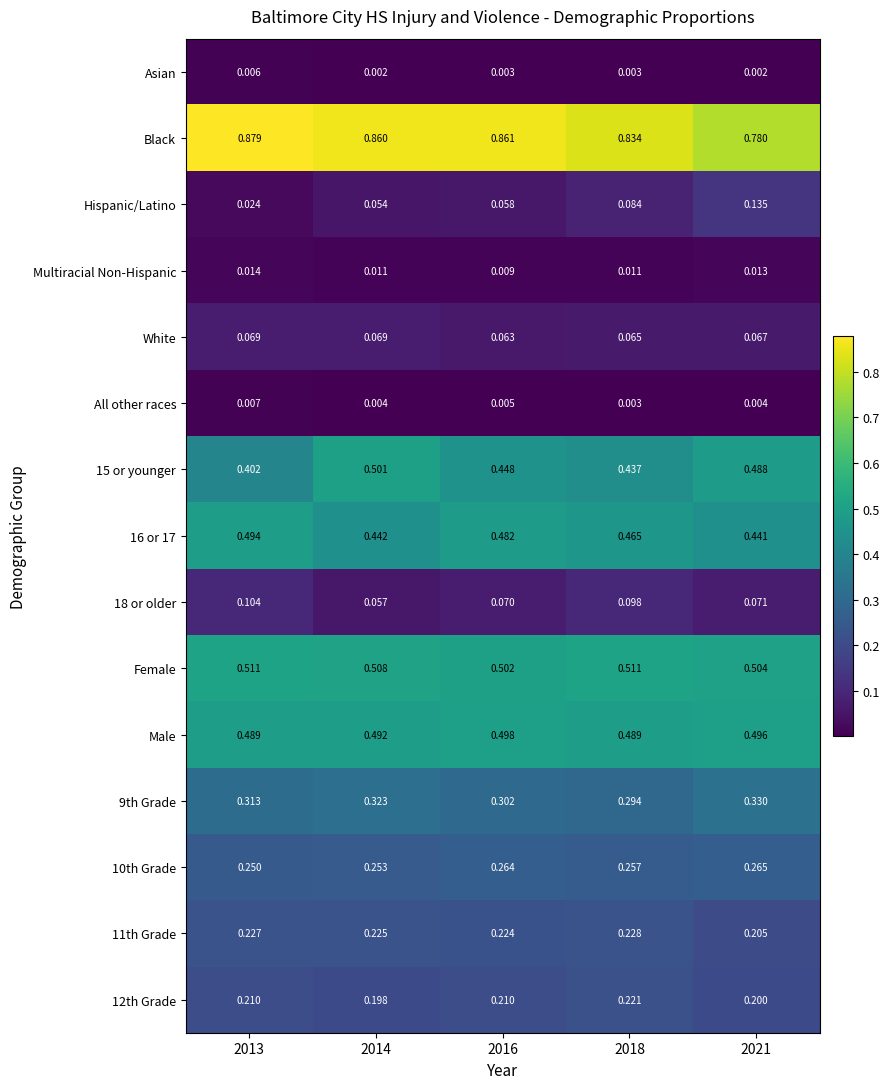

List the series in order of their peak value, lowest first.

Asian, All other races, Multiracial Non-Hispanic, White, 18 or older, Hispanic/Latino, 12th Grade, 11th Grade, 10th Grade, 9th Grade, 16 or 17, Male, 15 or younger, Female, Black